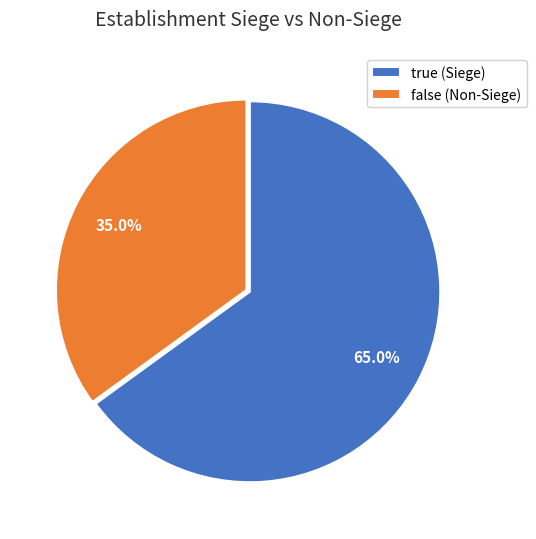

What is the largest slice in the pie chart?

true (Siege)